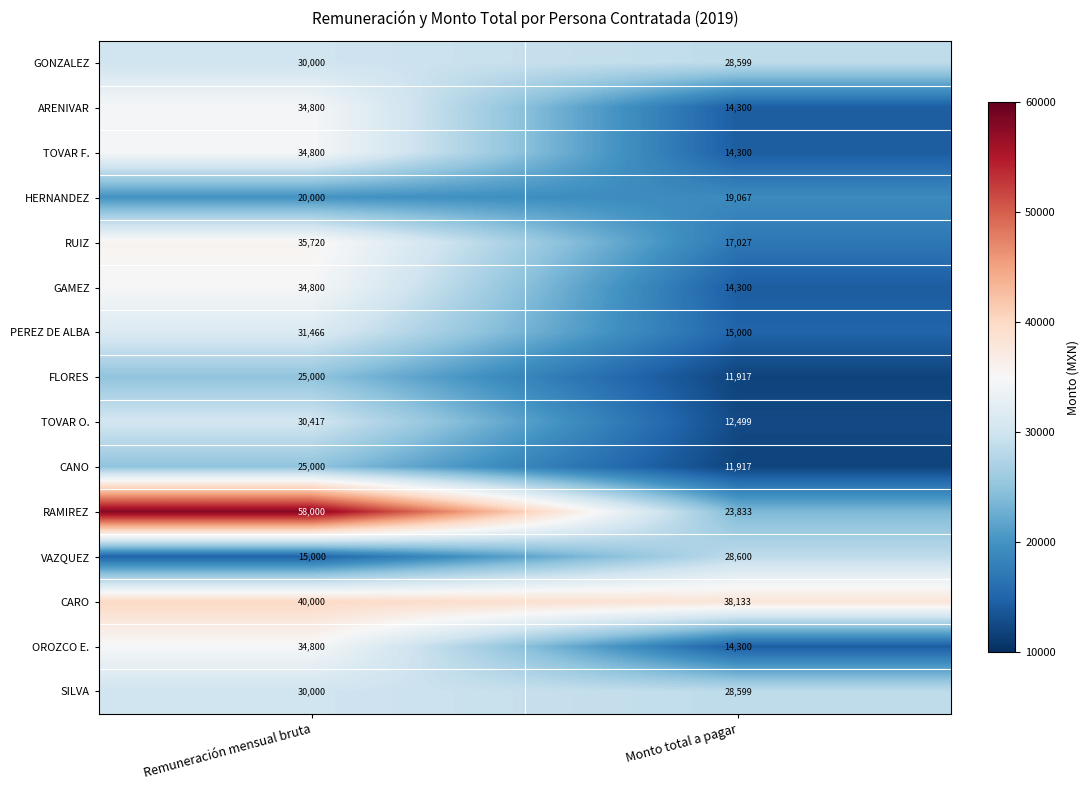

How many values in the VAZQUEZ series are below 28600?

1